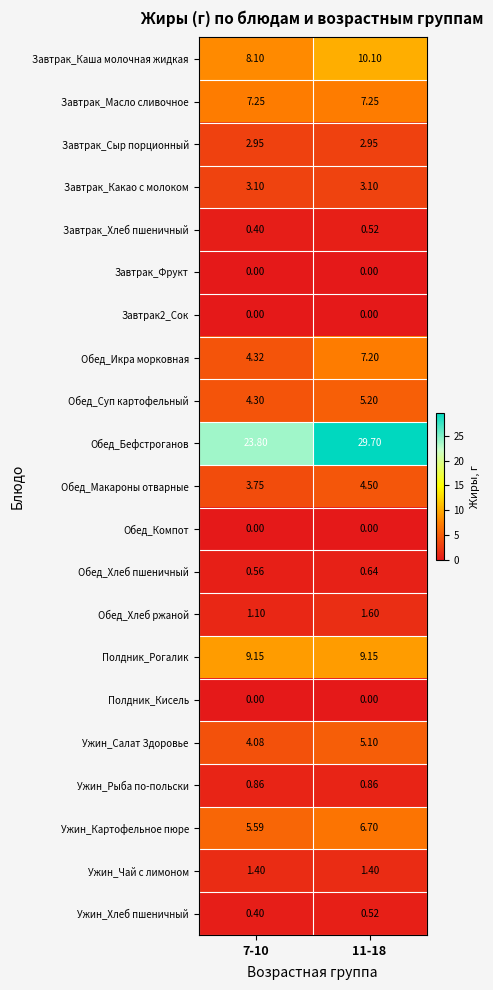

At which category is the sum across all series the highest?

11-18